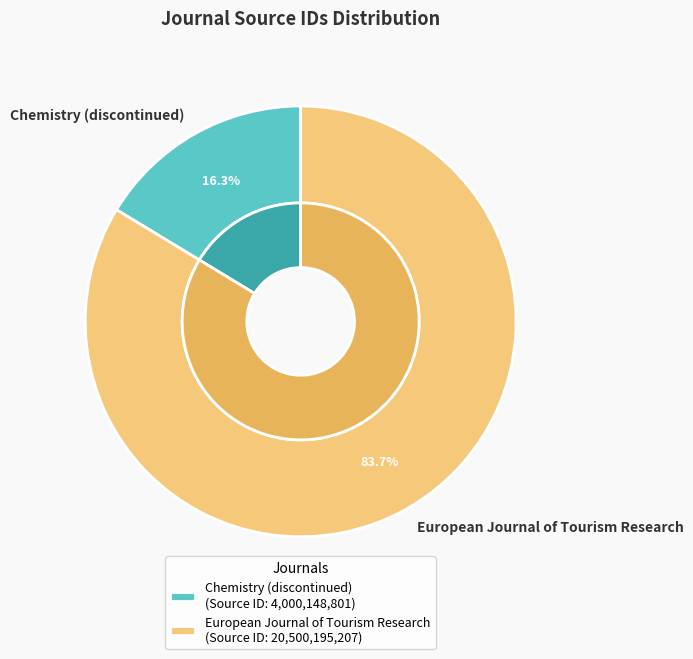

Is it true that European Journal of Tourism Research is 94% of the pie?

False